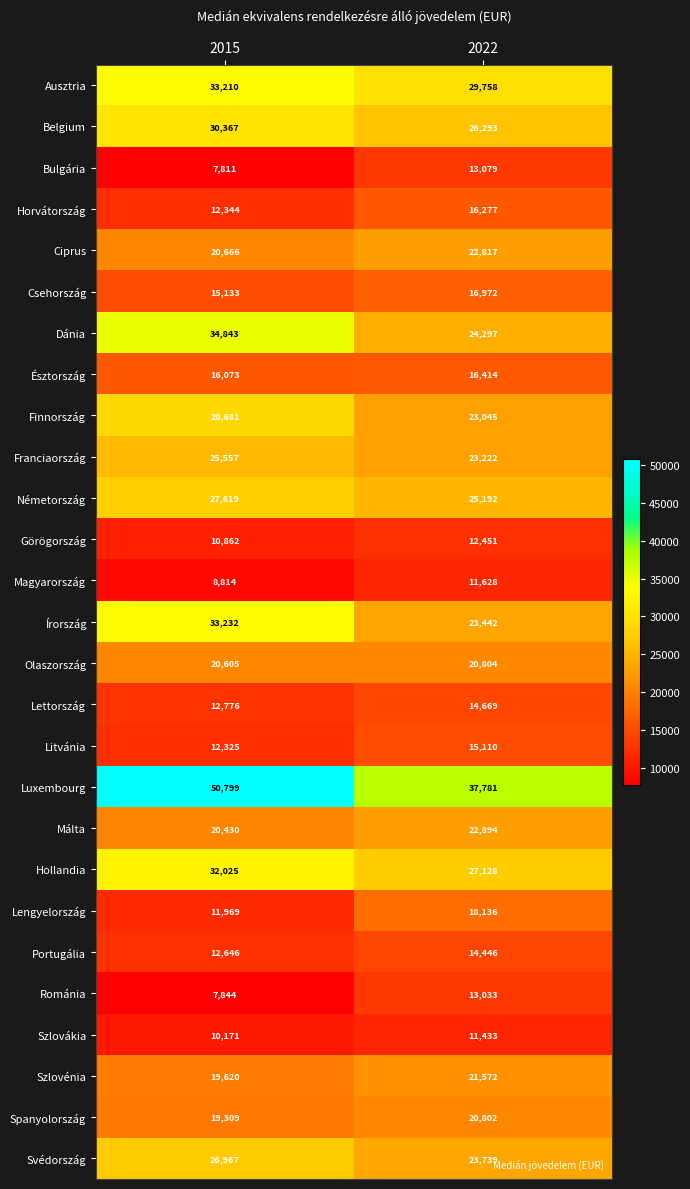

True or false: Hollandia has a value of 8969 at 2022.

False